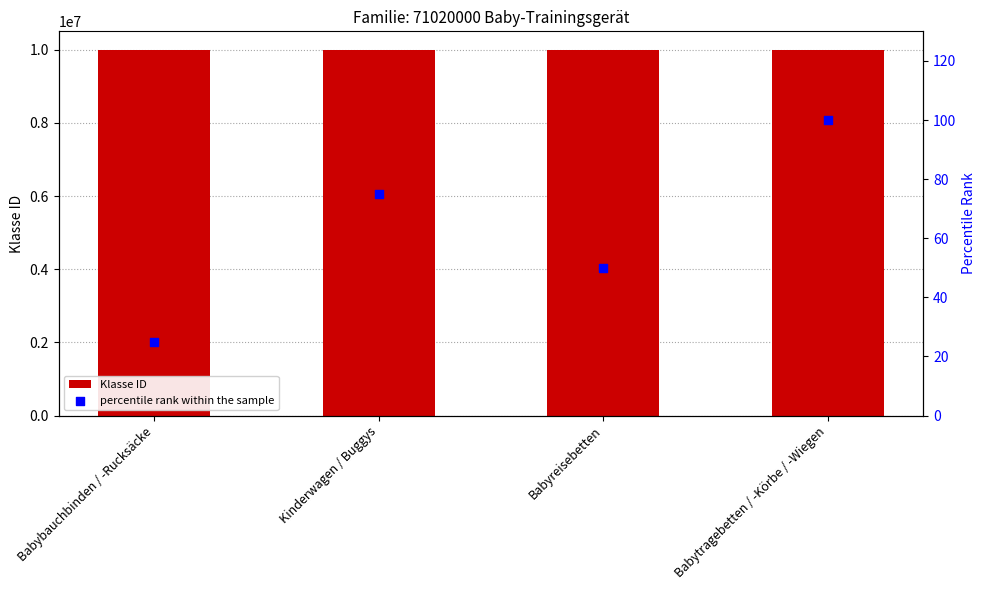

Is the value of Klasse ID at Babybauchbinden / -Rucksäcke greater than the value of percentile rank within the sample at Kinderwagen / Buggys?

Yes